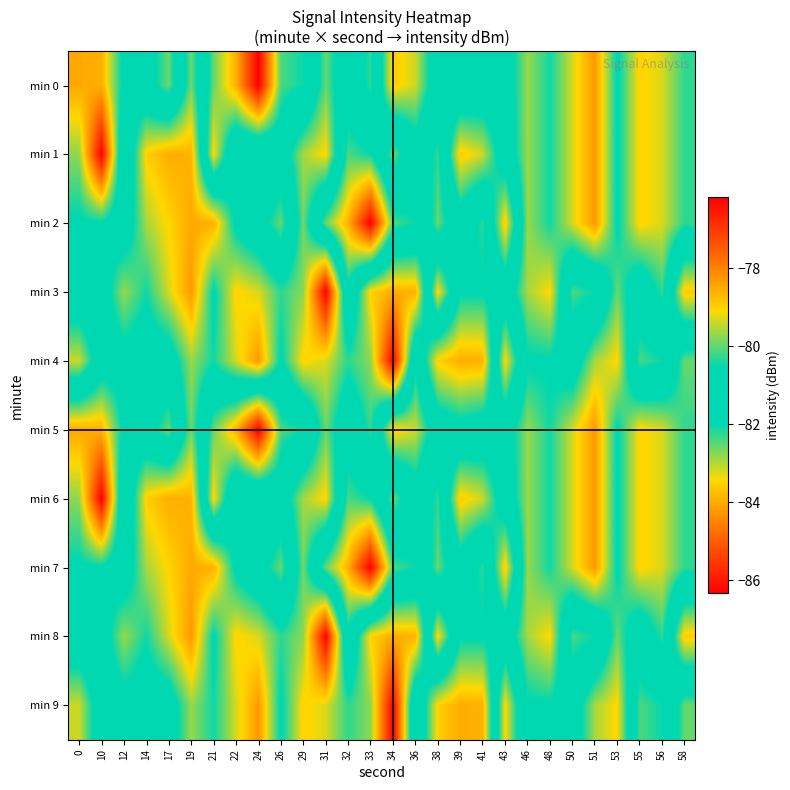

How many series are shown in this chart?

10